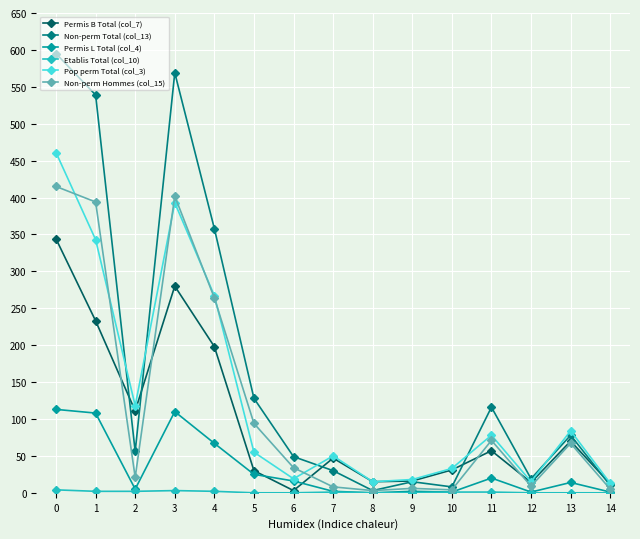

Is it true that Permis L Total (col_4) equals 39 at 0?

False